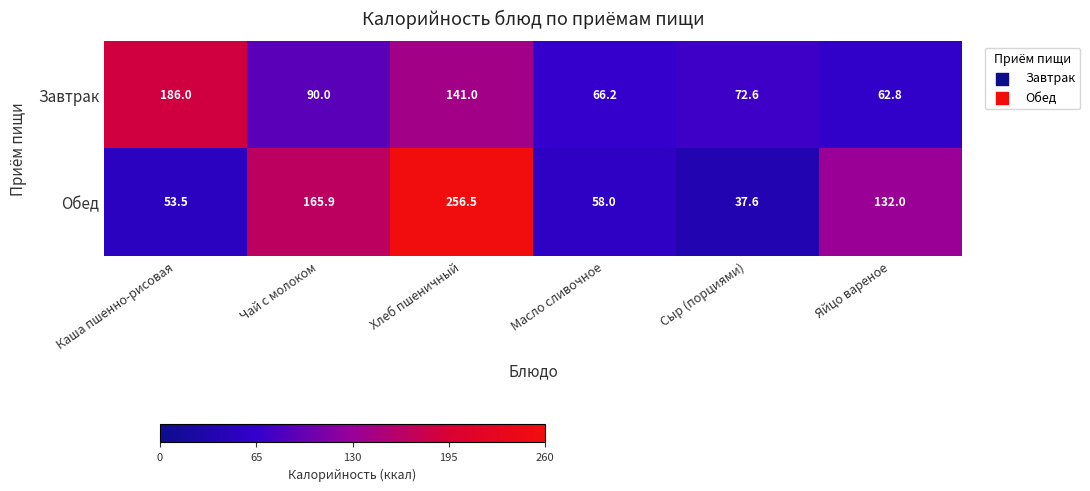

Which category has the lowest value in the Завтрак series?

Яйцо вареное